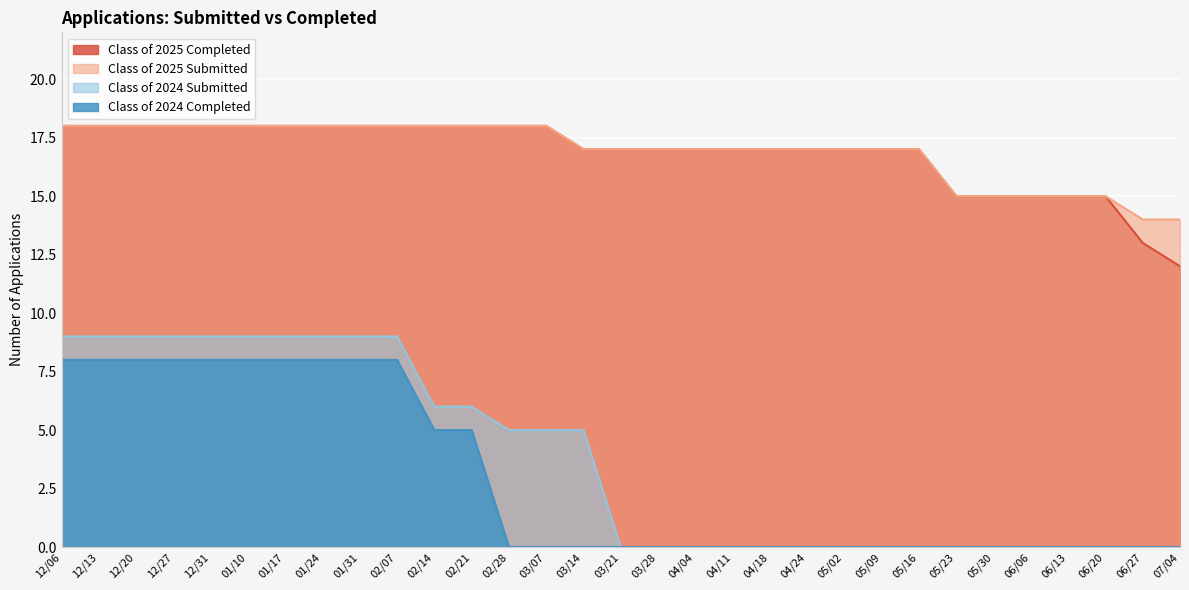

What is the label of the 24th point from the left?

05/16